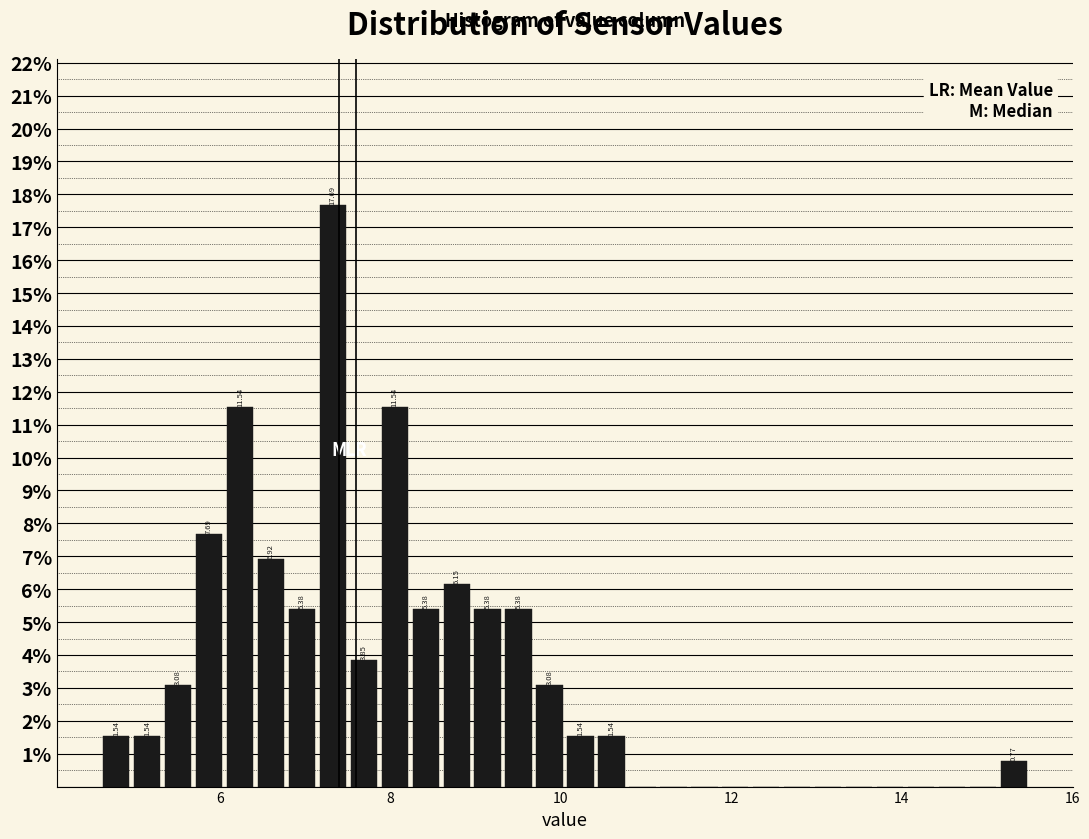

Around what value on the x-axis is the tallest bar? Give the approximate position of its centre, as read against the axis.

7.4